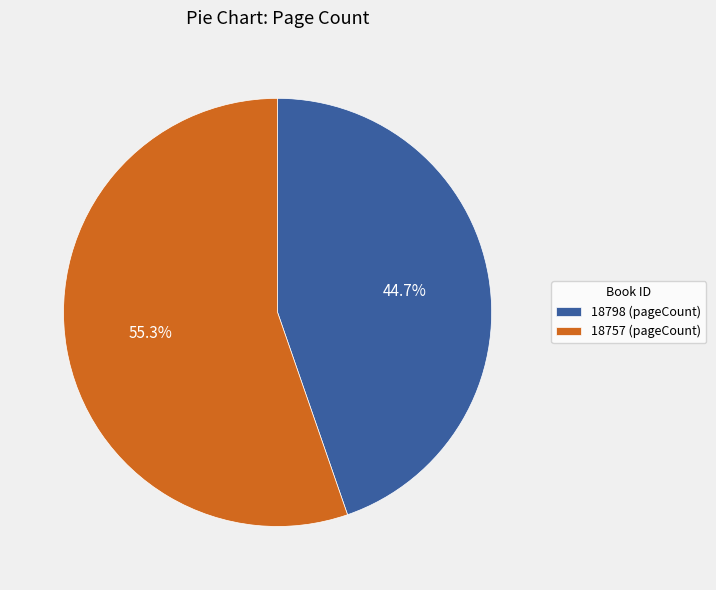

Which slice is the smallest?

18798